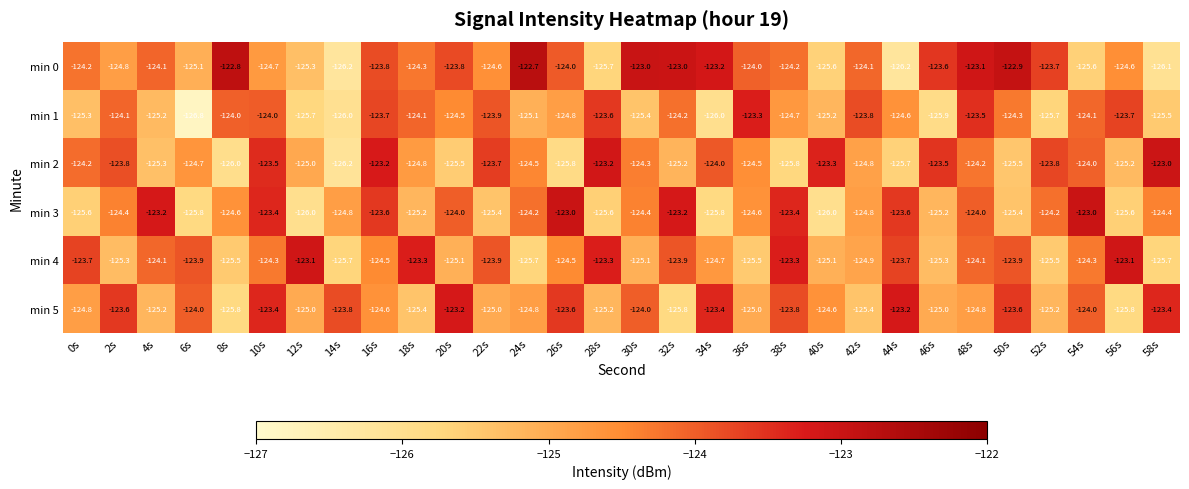

What is the approximate value of min 3 at 24s?

-124.2